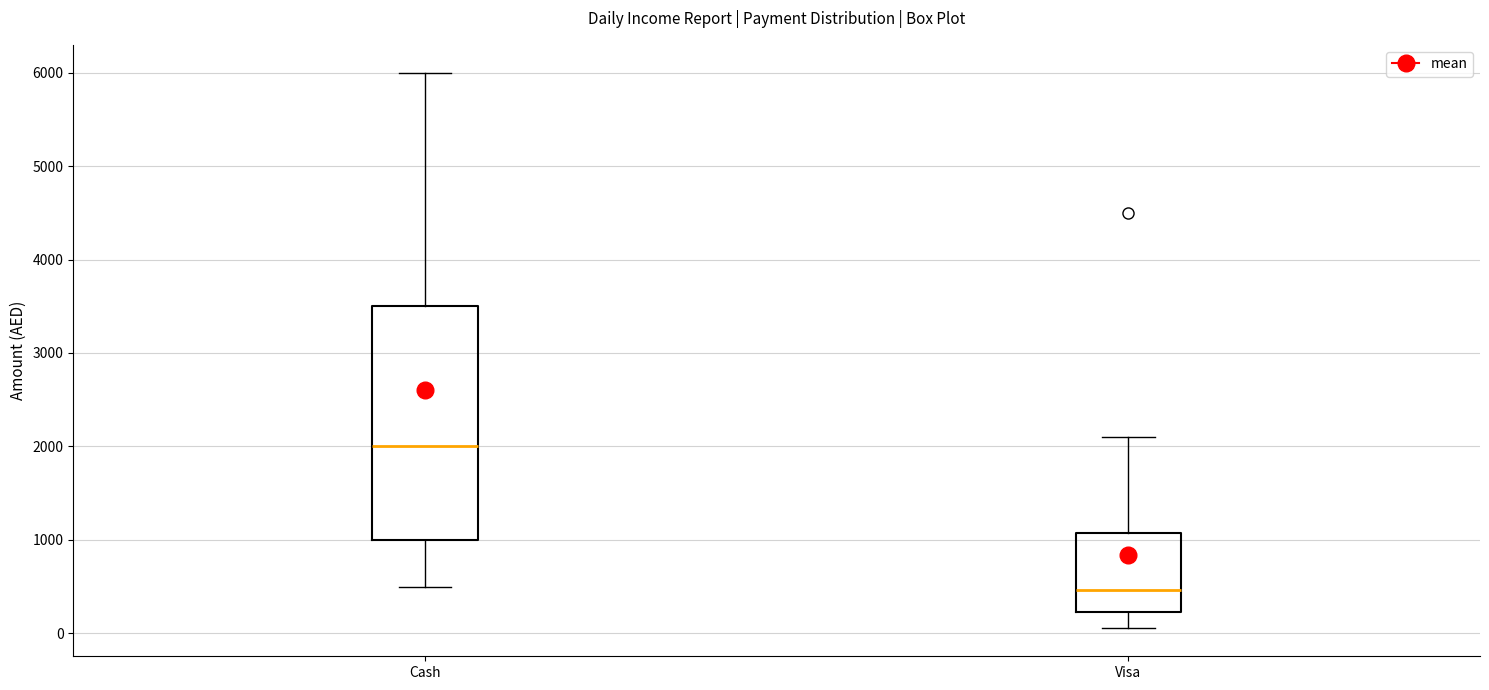

Which box is the tallest, from its lower edge to its upper edge?

Cash